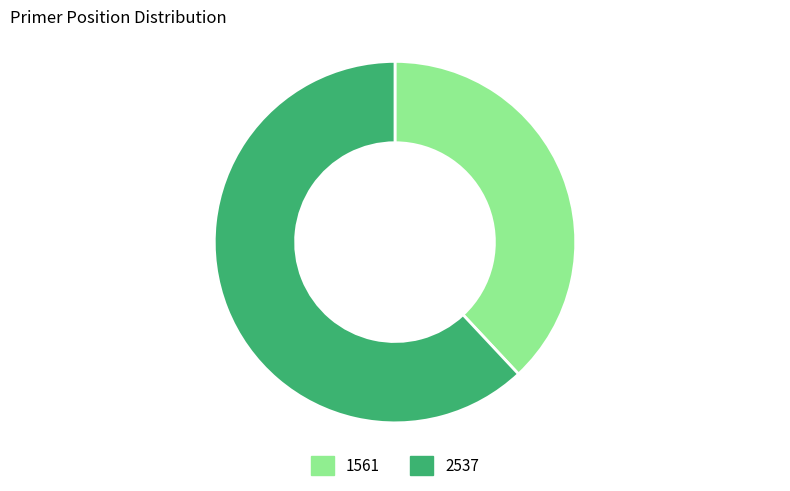

Combined, do 1561 and 2537 account for over 50%?

Yes